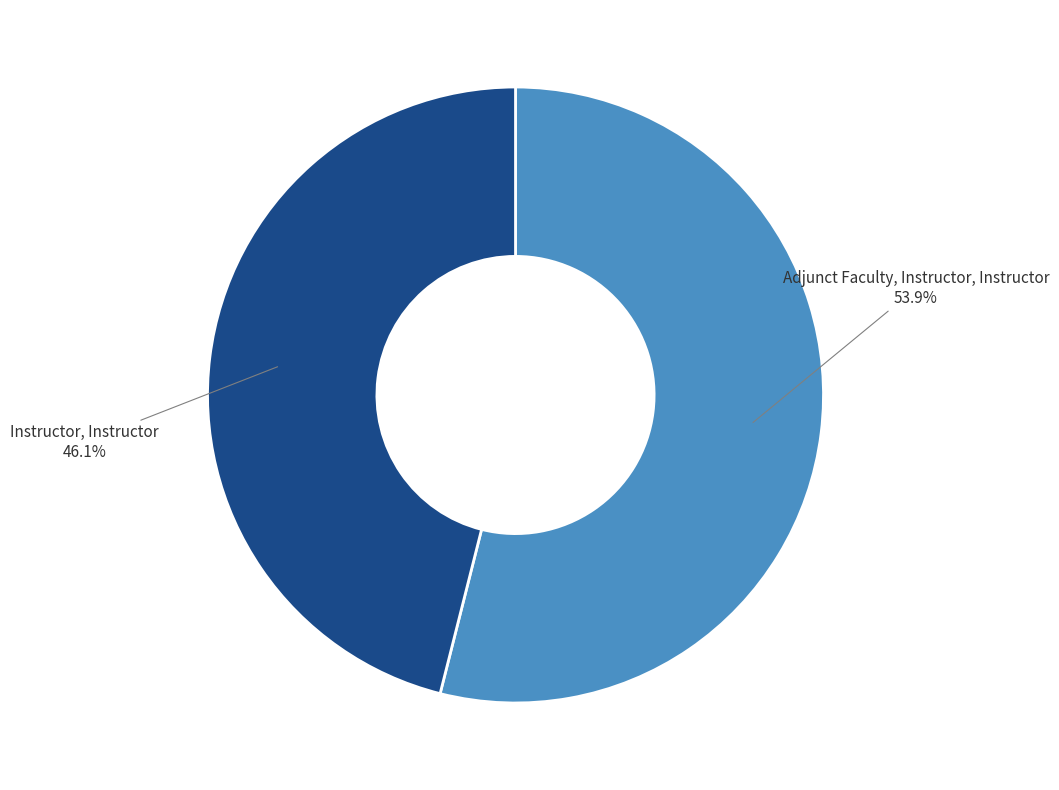

Which slice is the largest?

Adjunct Faculty, Instructor, Instructor